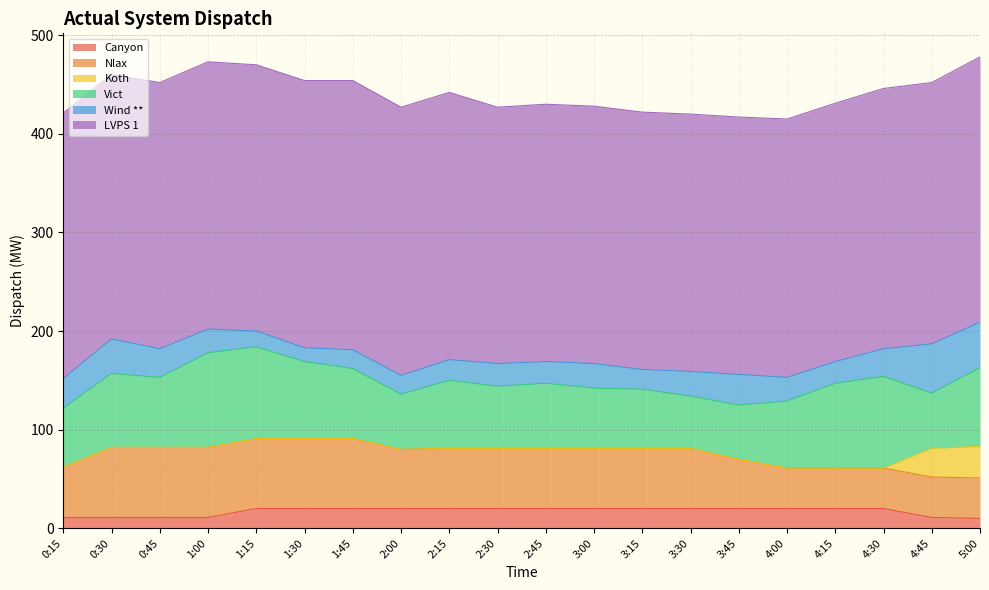

True or false: Wind ** has more than 2 interior local peaks.

True